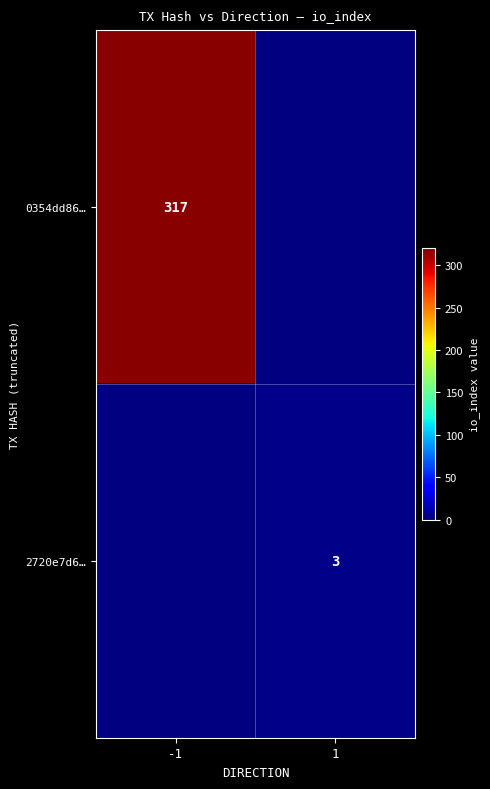

Is it true that 2720e7d6… equals 2 at 1?

False